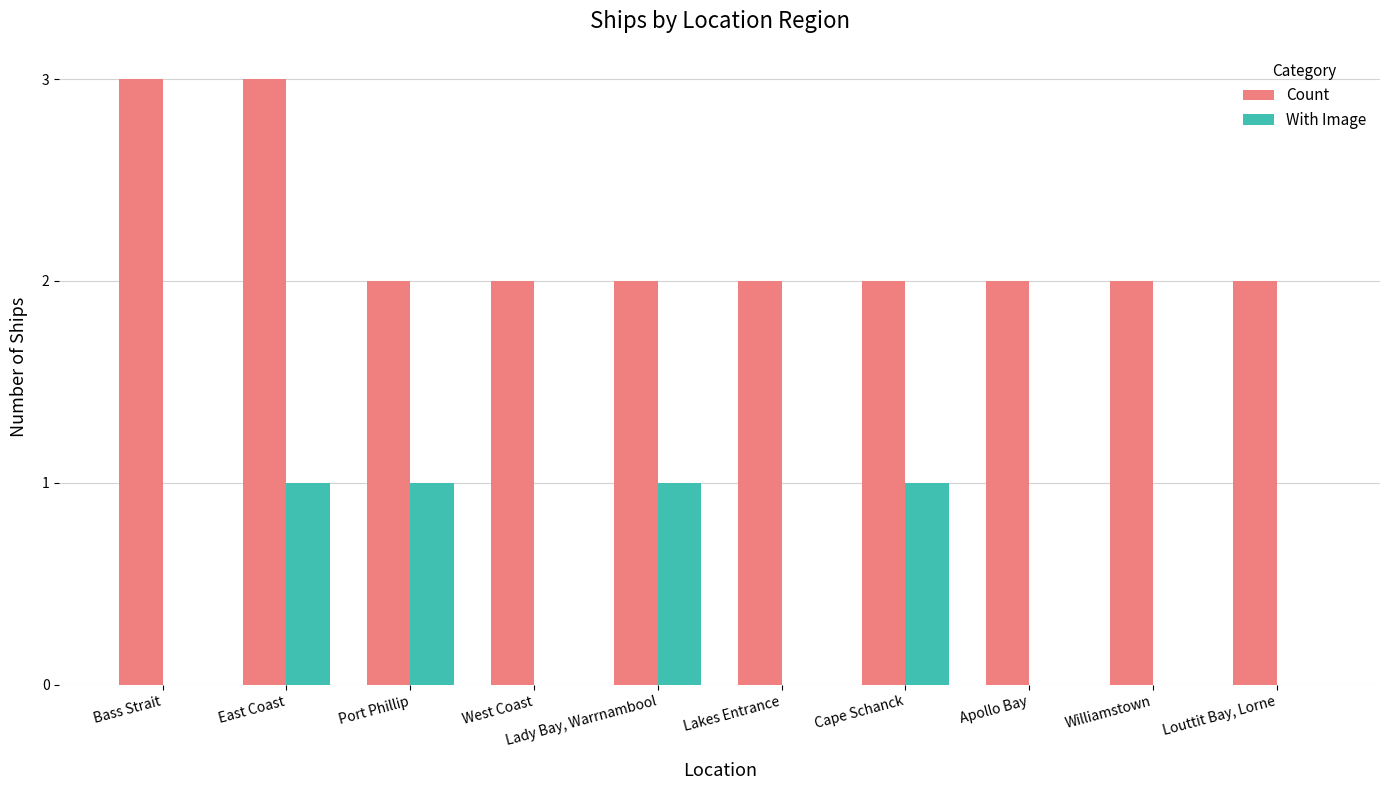

Does the chart contain stacked bars?

No